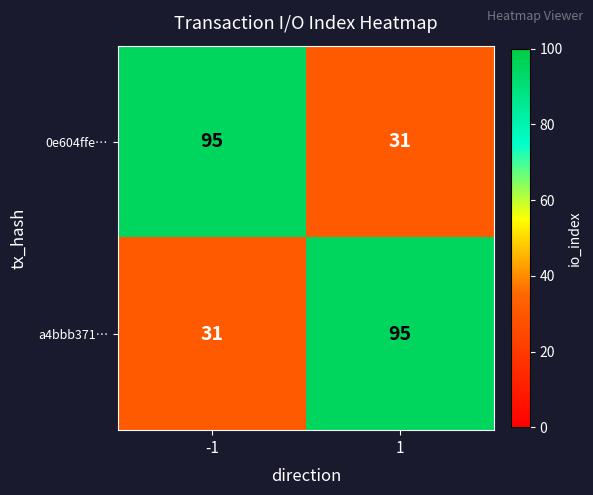

What is the spread (max minus min) of values at 1?

64